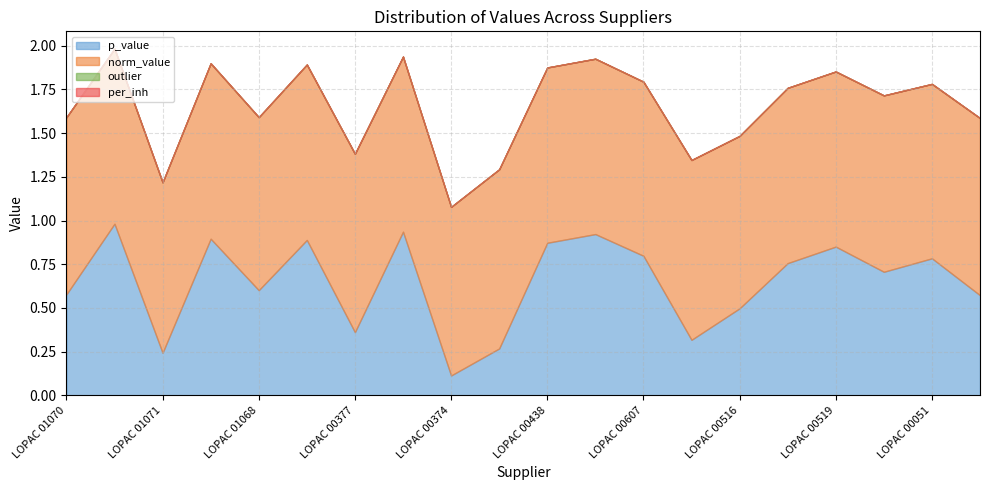

Count the number of categories in the chart.

20